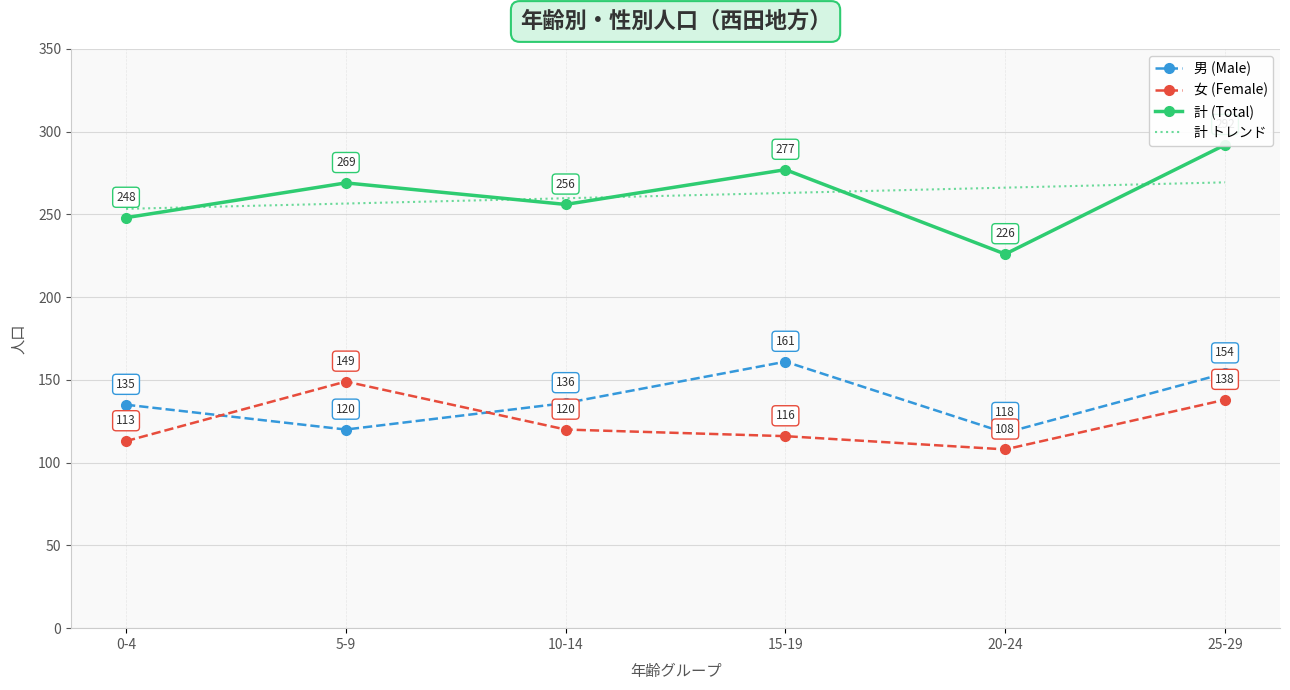

Between 0-4 and 5-9, which series saw the biggest shift?

女 (Female)